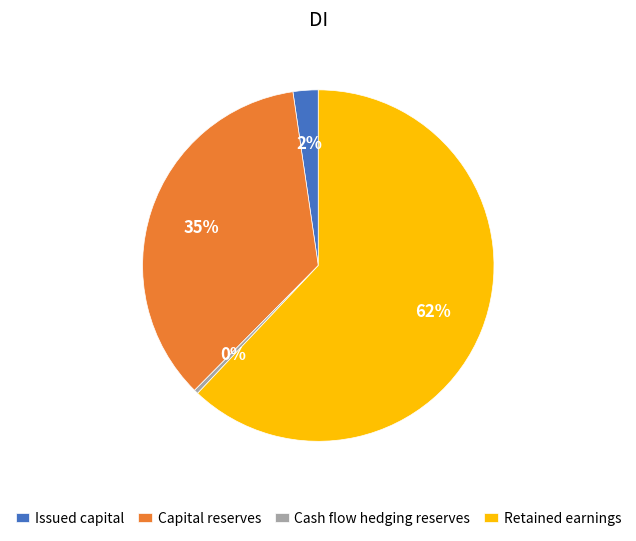

True or false: Cash flow hedging reserves accounts for 0% of the total.

True